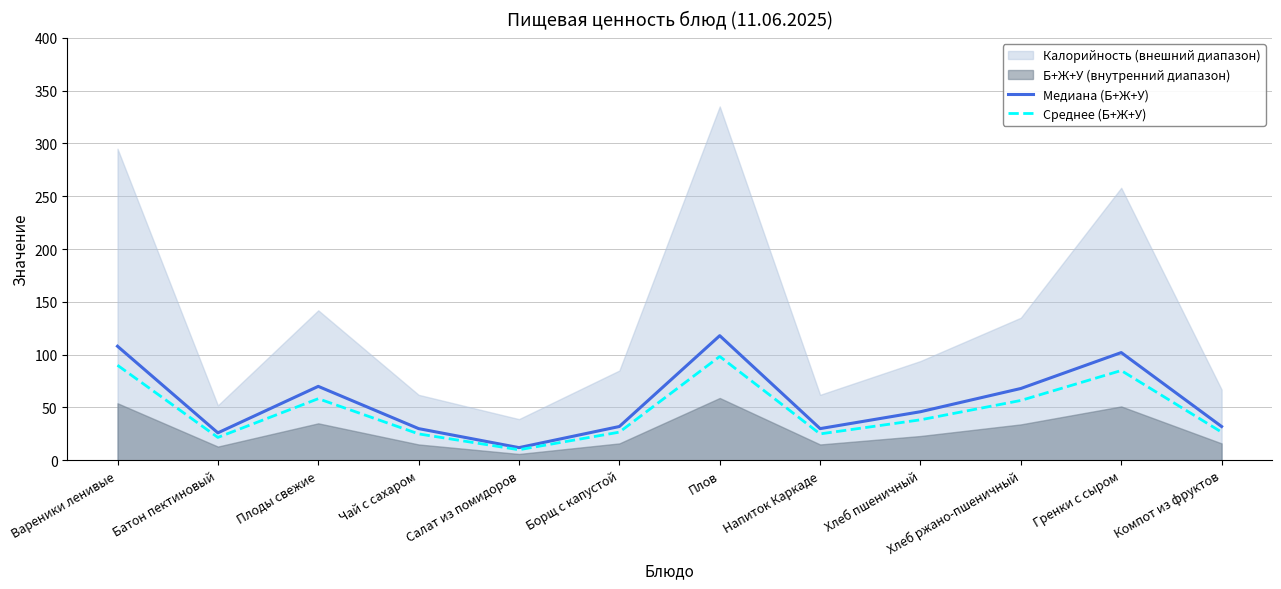

True or false: Медиана (Б+Ж+У) and Среднее (Б+Ж+У) cross at least once.

False